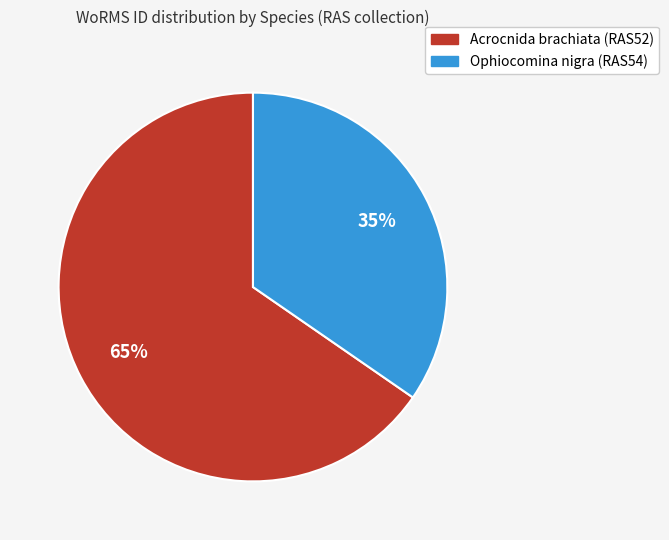

To the nearest percent, what is the average slice percentage?

50%